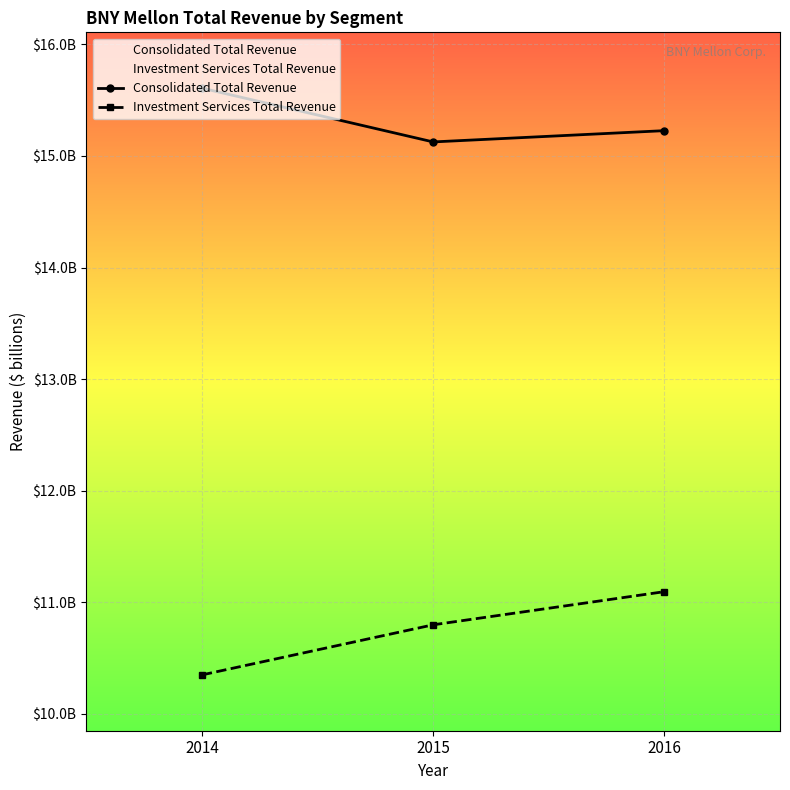

Where is Consolidated Total Revenue nearest to the value 15?

2015